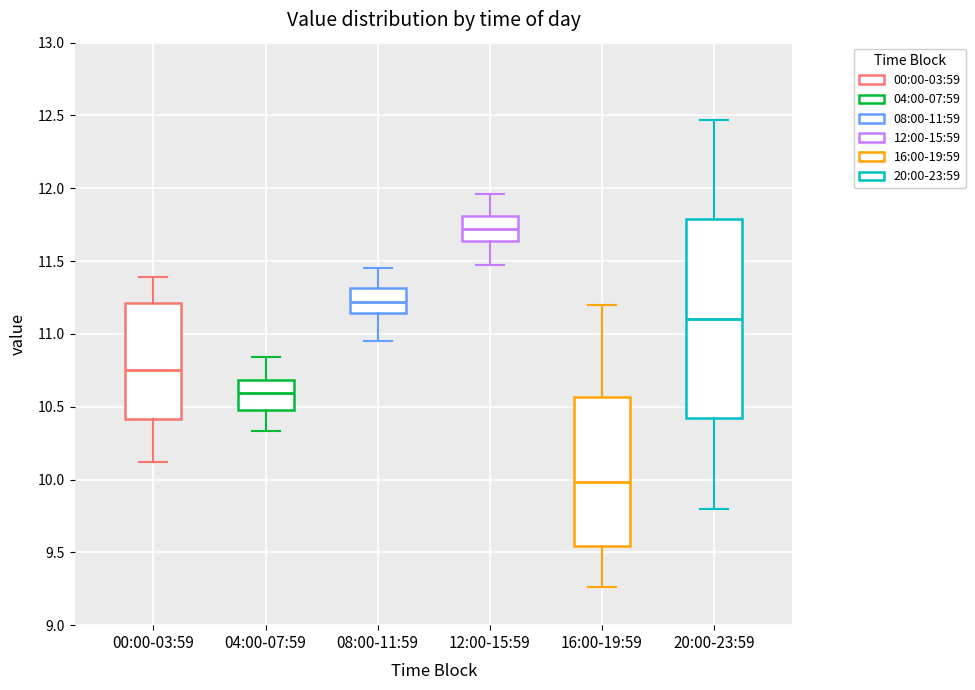

Which box's median line is the lowest?

16:00-19:59